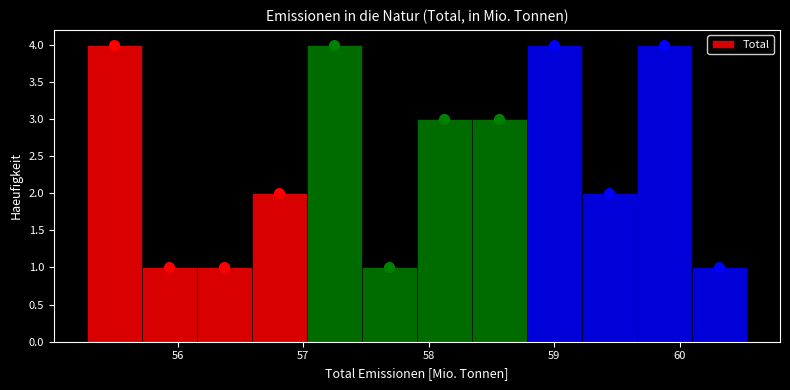

Reading left to right, transcribe this chart: for each bar, give the range it covers on the x-axis and its height. Neither the bar edges nor the heights are printed on the chart, so give them approximately, as read against the axes.

55.3 to 55.7: 4
55.7 to 56.2: 1
56.2 to 56.6: 1
56.6 to 57.0: 2
57.0 to 57.5: 4
57.5 to 57.9: 1
57.9 to 58.3: 3
58.3 to 58.8: 3
58.8 to 59.2: 4
59.2 to 59.7: 2
59.7 to 60.1: 4
60.1 to 60.5: 1